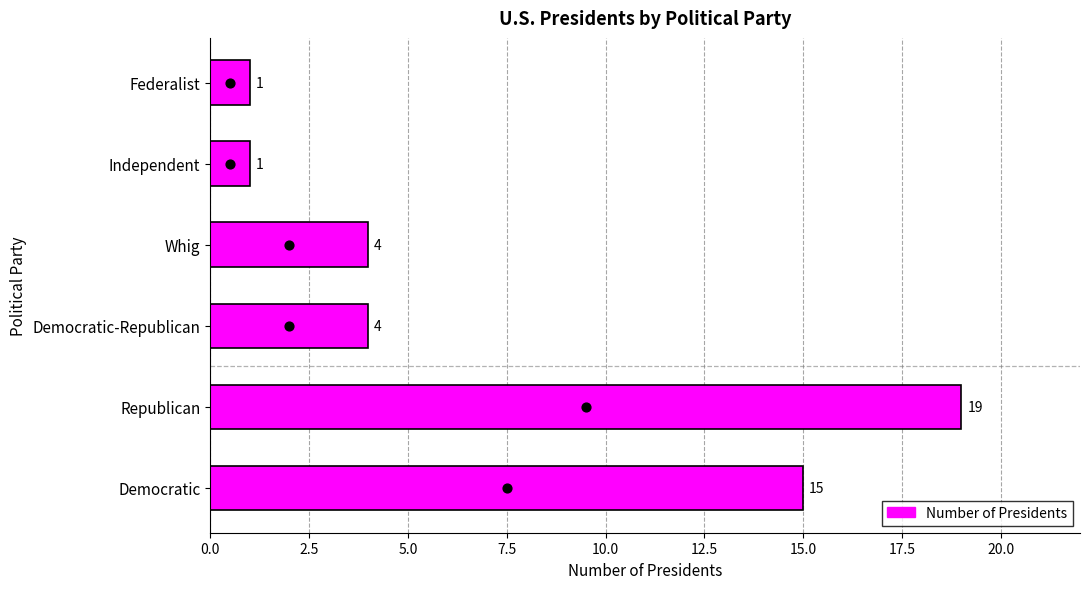

What is the change in value from Whig to Independent?

-3